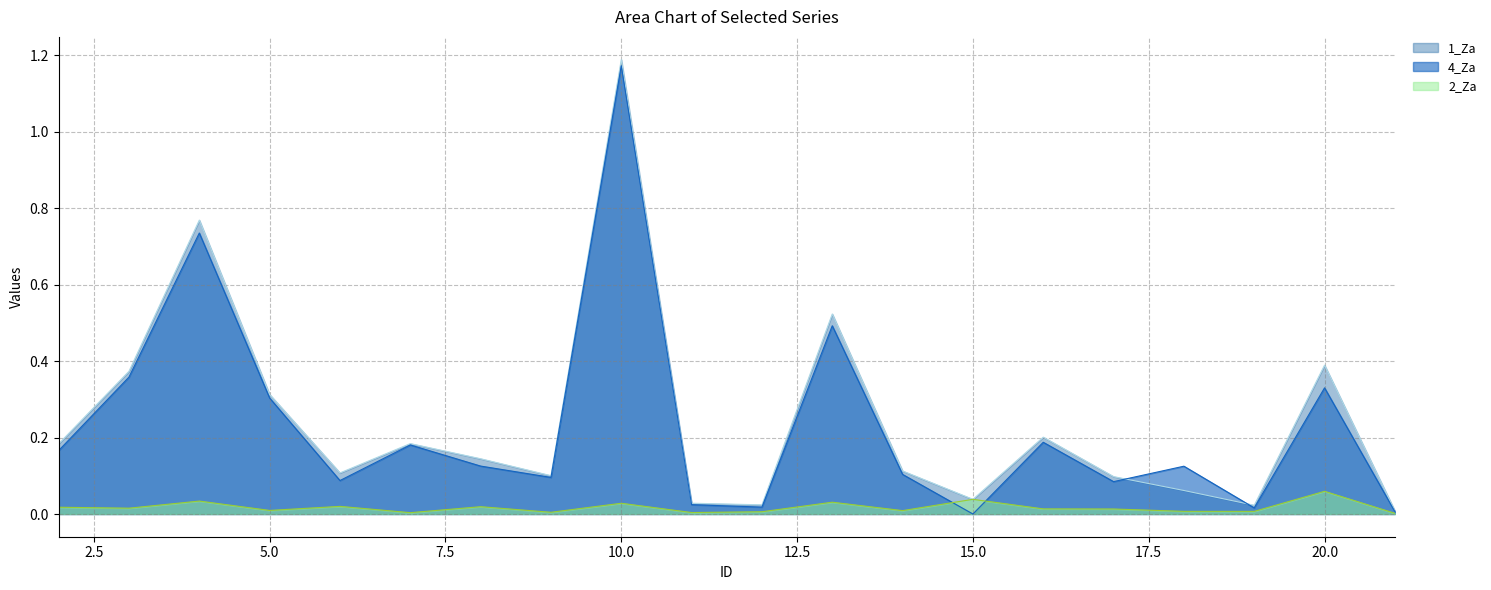

At which category does 2_Za reach its first local valley?

3